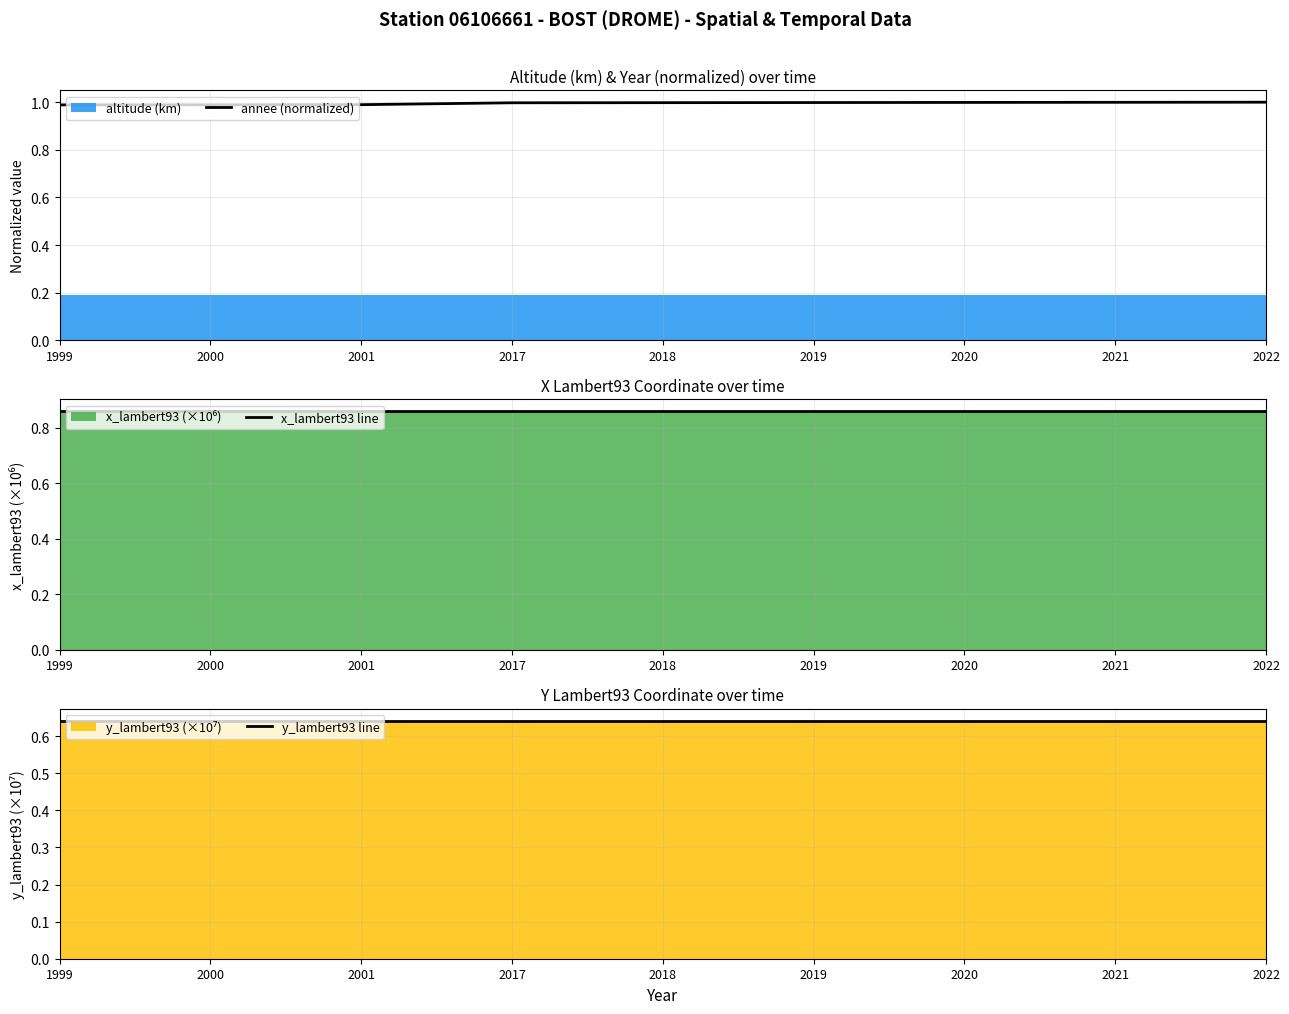

What is the highest value of the y_lambert93 line series?

0.6